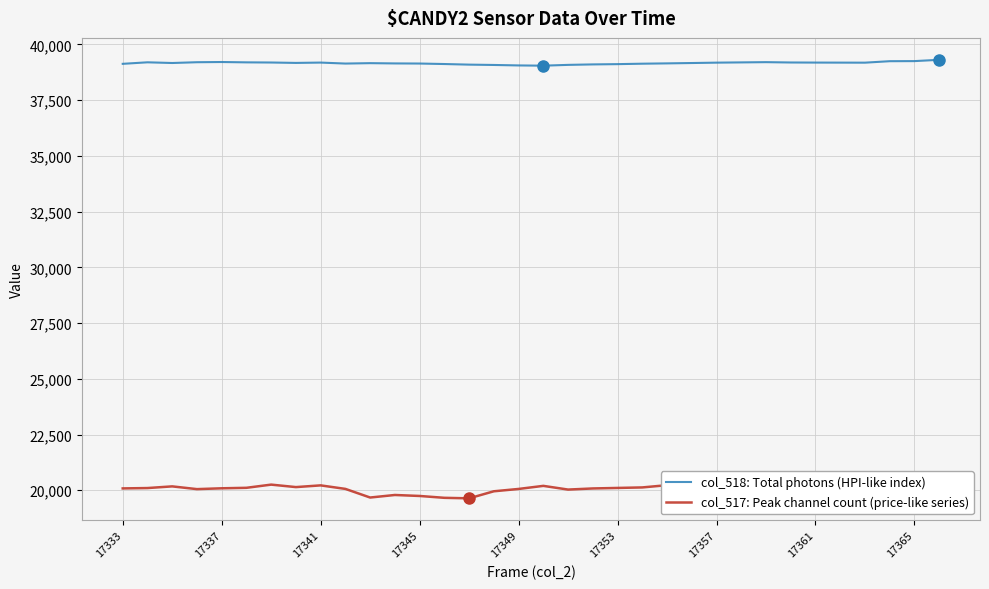

What is the value of the col_518: Total photons (HPI-like index) point at the 28th from the left?

39188